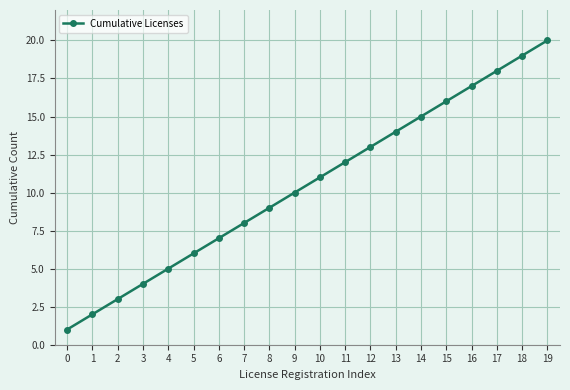

What is the ratio of the value at 9 to the value at 5?

1.7